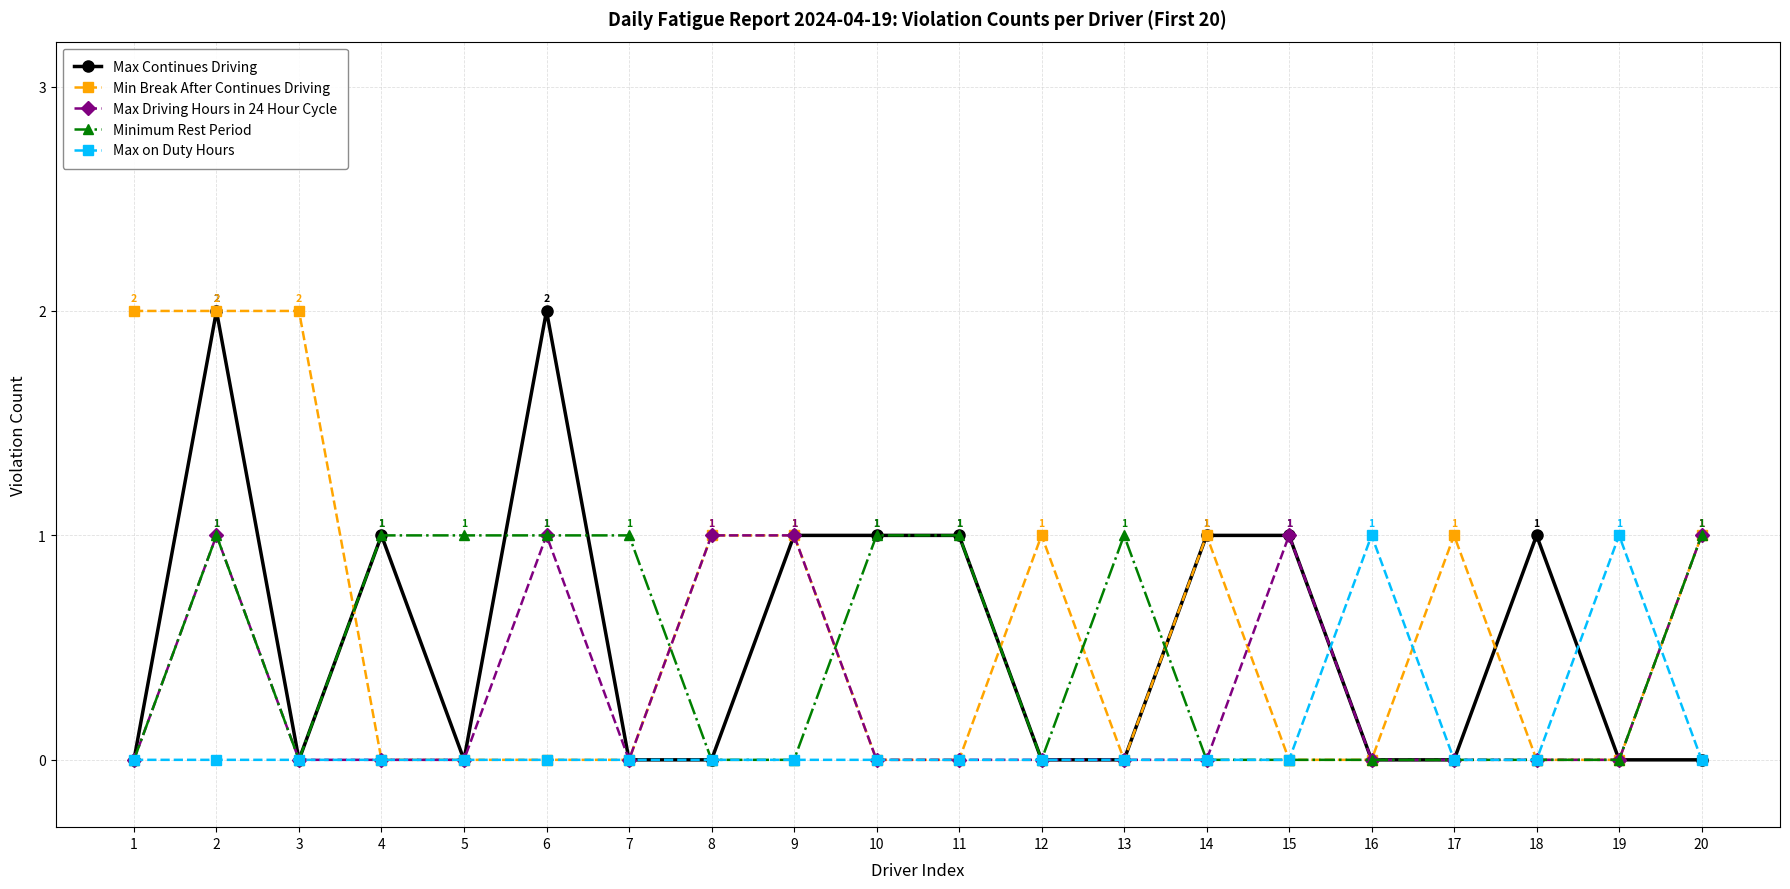

The value of Max Driving Hours in 24 Hour Cycle at 13 is -1. True or false?

False